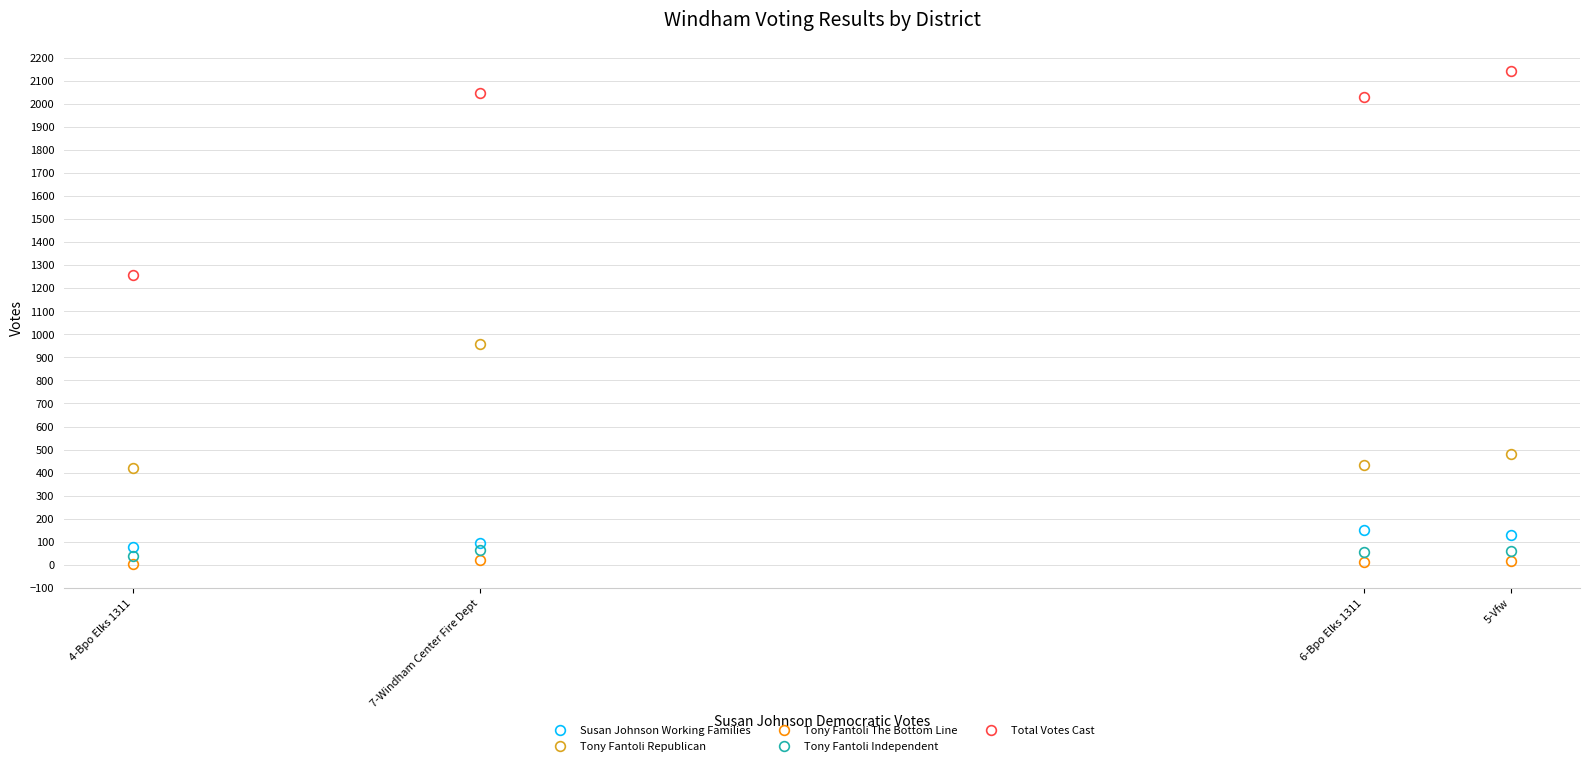

True or false: Tony Fantoli The Bottom Line and Tony Fantoli Independent intersect in this chart.

False